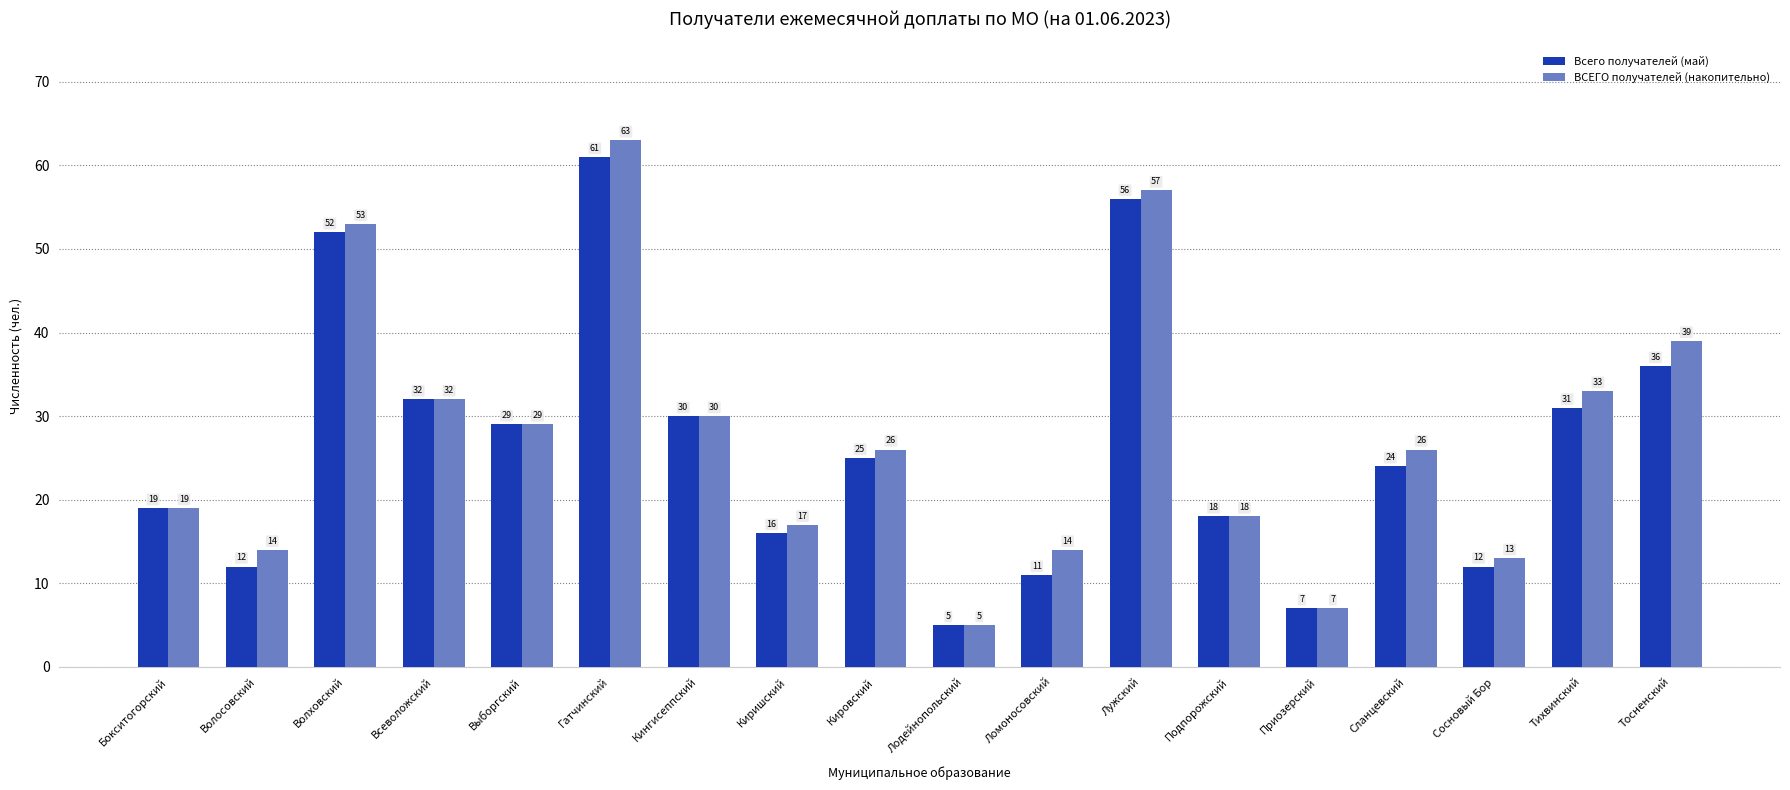

Are the bars horizontal?

No